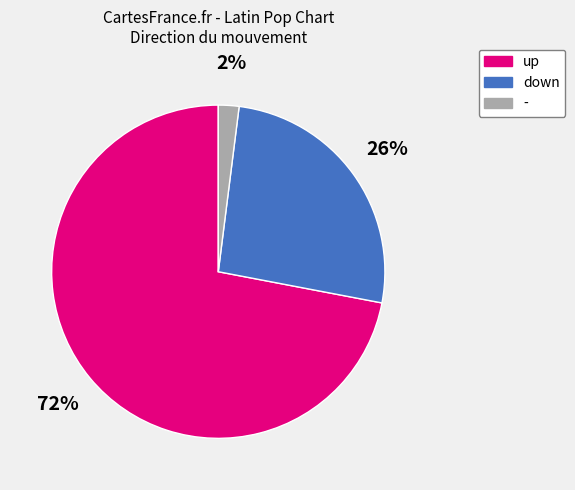

Do - and down together represent more than half of the pie?

No